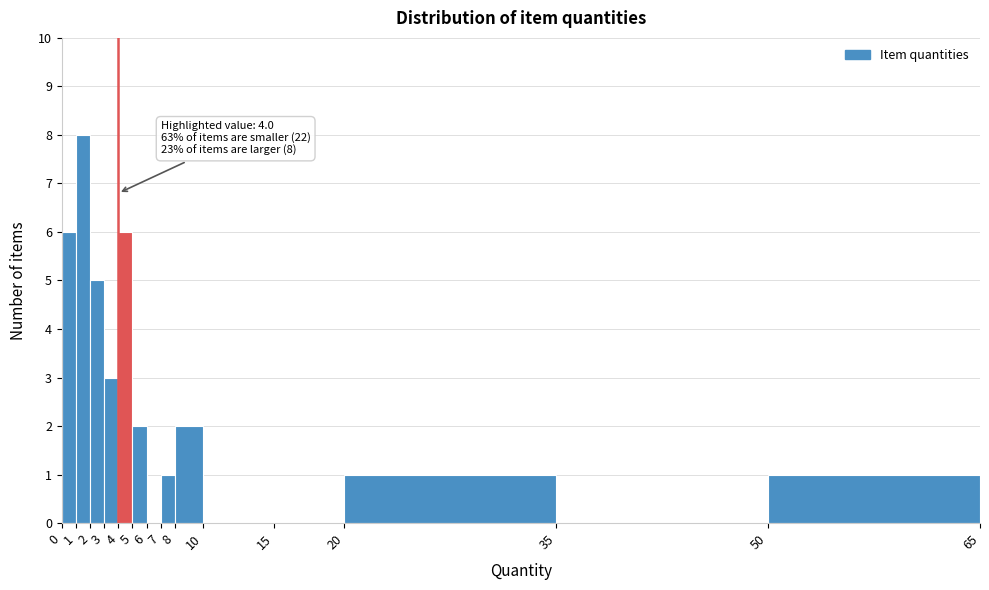

Which range on the x-axis has the tallest bar?

1 to 2